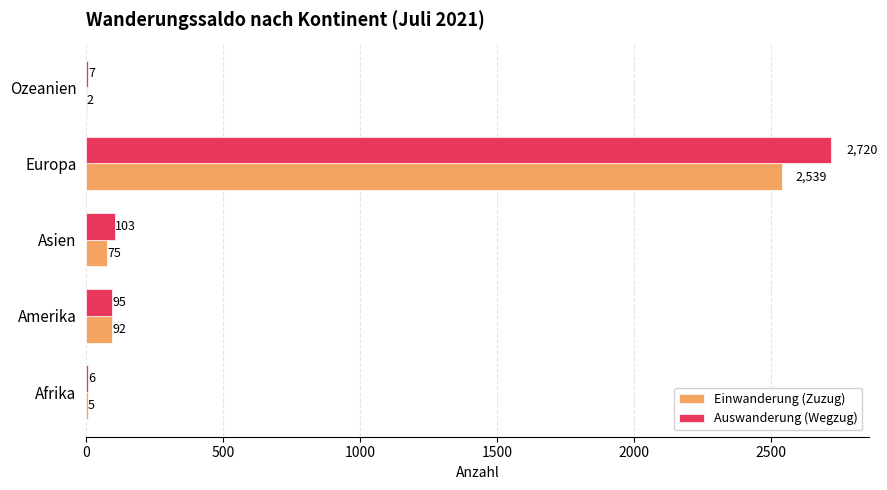

Is it true that Auswanderung (Wegzug) equals 6 at Afrika?

True